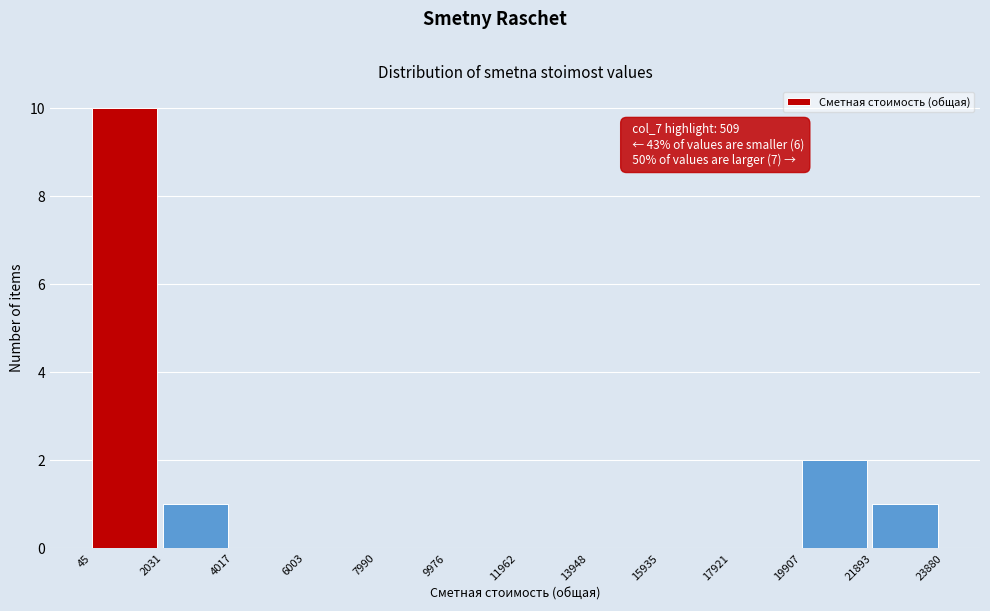

Over which range of the x-axis is the bar tallest?

45 to 2031